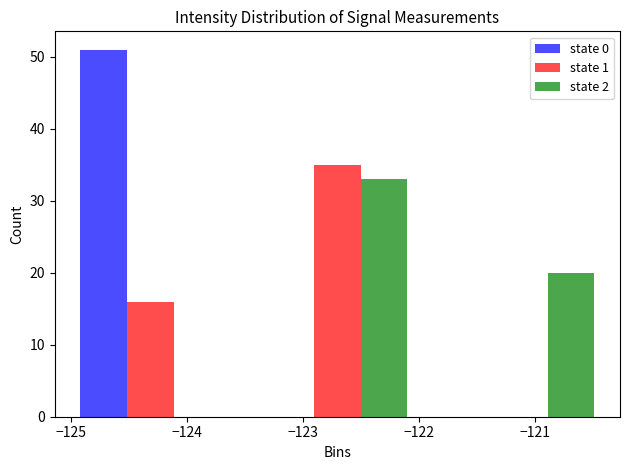

What is the height of the state 2 bar covering -121.9 to -120.3 on the x-axis? Neither the bar edges nor the heights are printed on the chart, so give them approximately, as read against the axes.

20